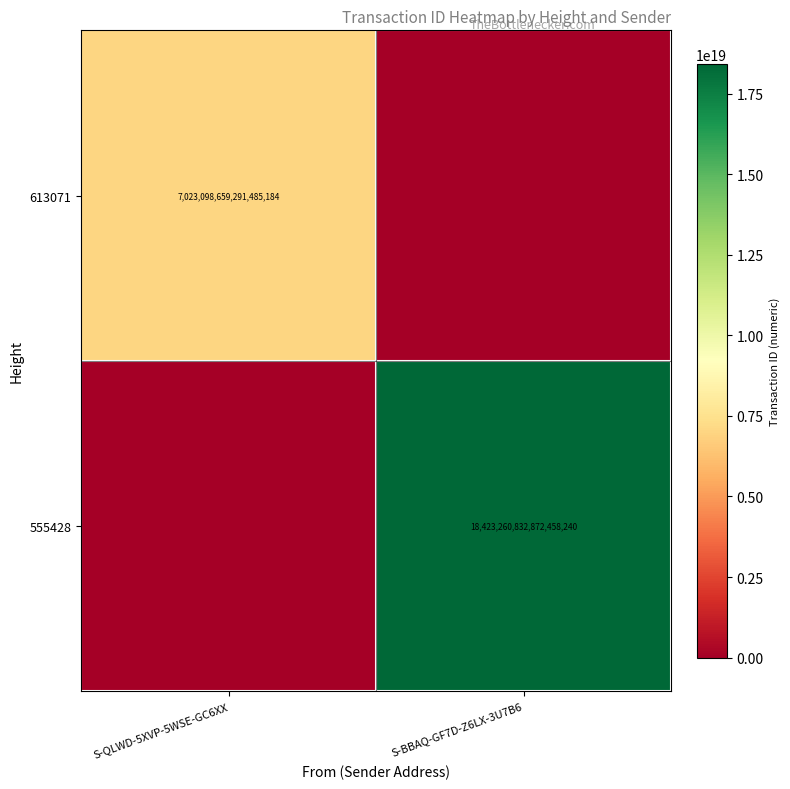

Which label corresponds to the largest value in the chart?

S-BBAQ-GF7D-Z6LX-3U7B6